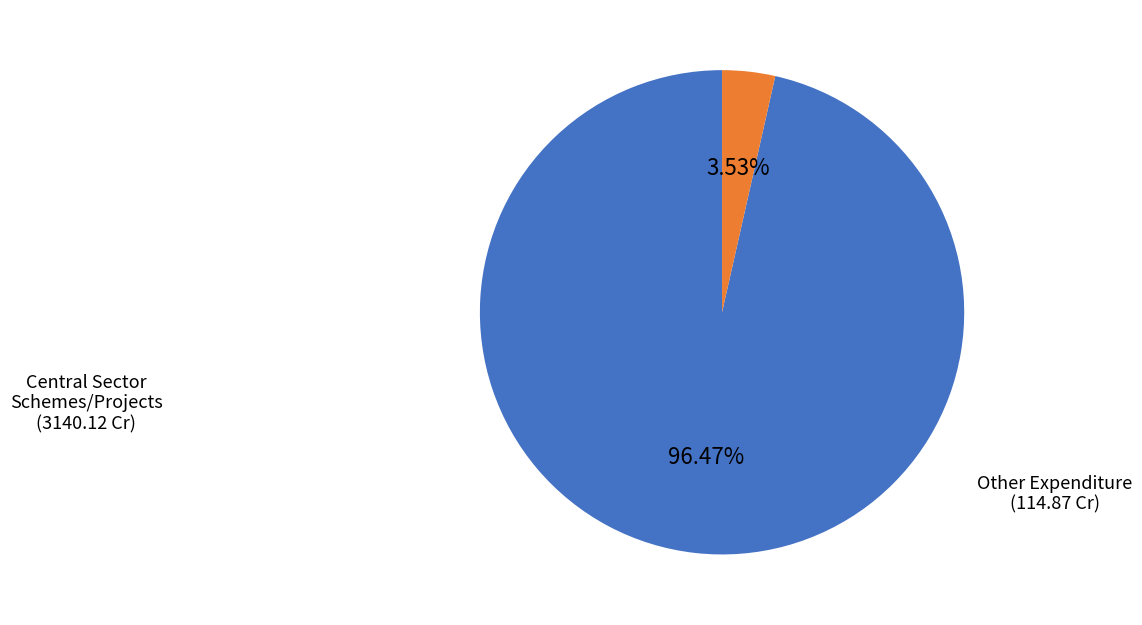

What is the largest slice in the pie chart?

Central Sector Schemes/Projects